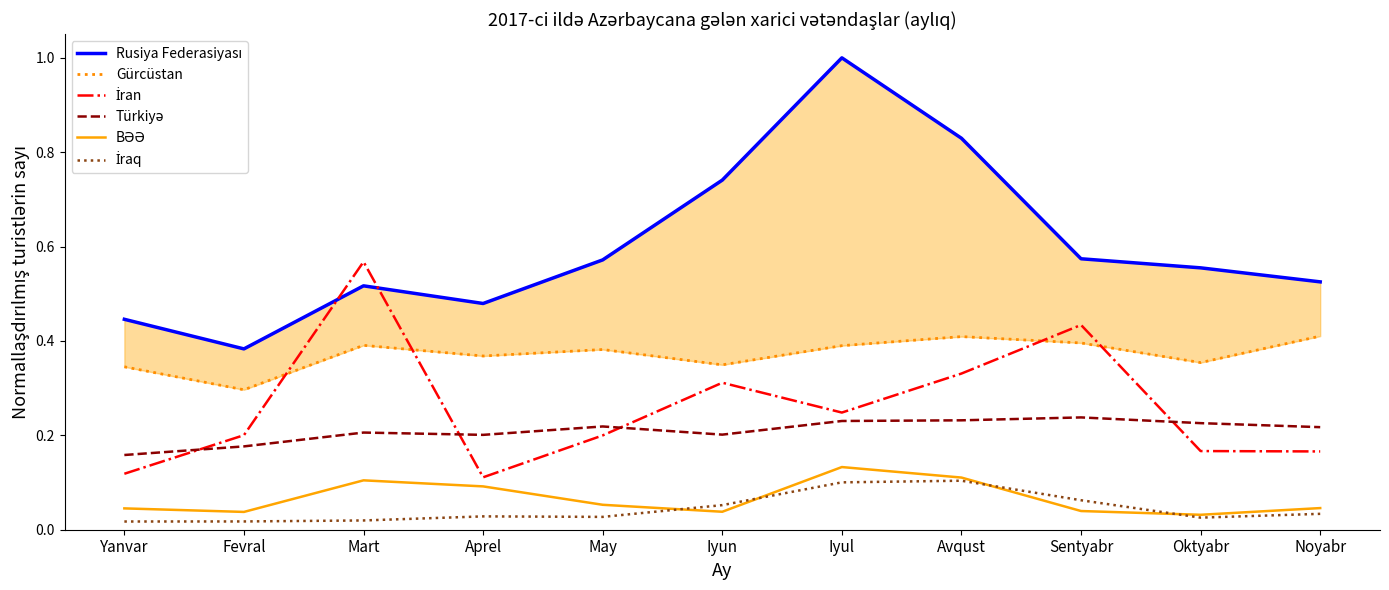

Which series has the largest total across all categories?

Rusiya Federasiyası